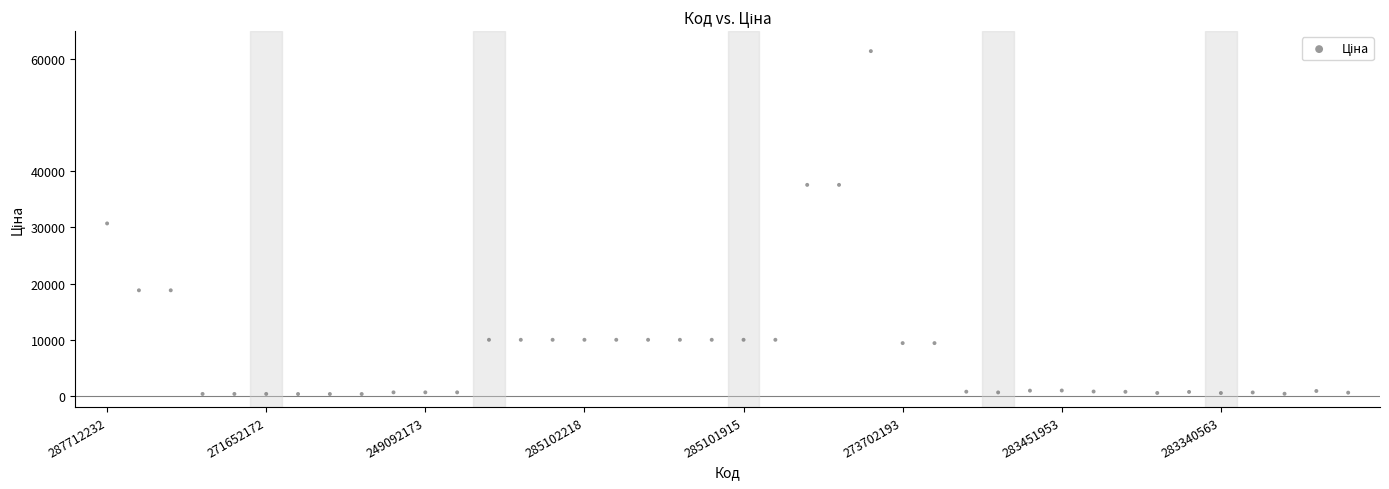

What is the range of Y values (max minus min)?

61124.0